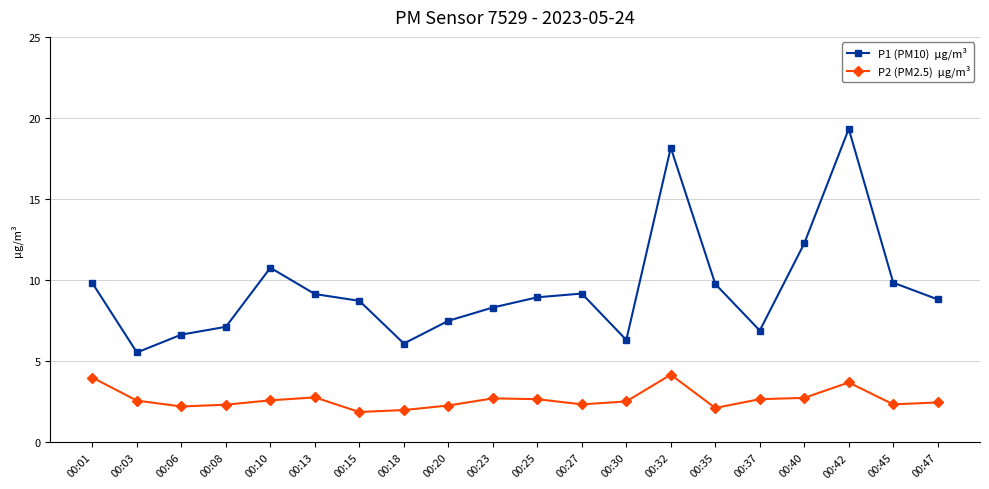

What is the minimum value shown in the chart?

1.9